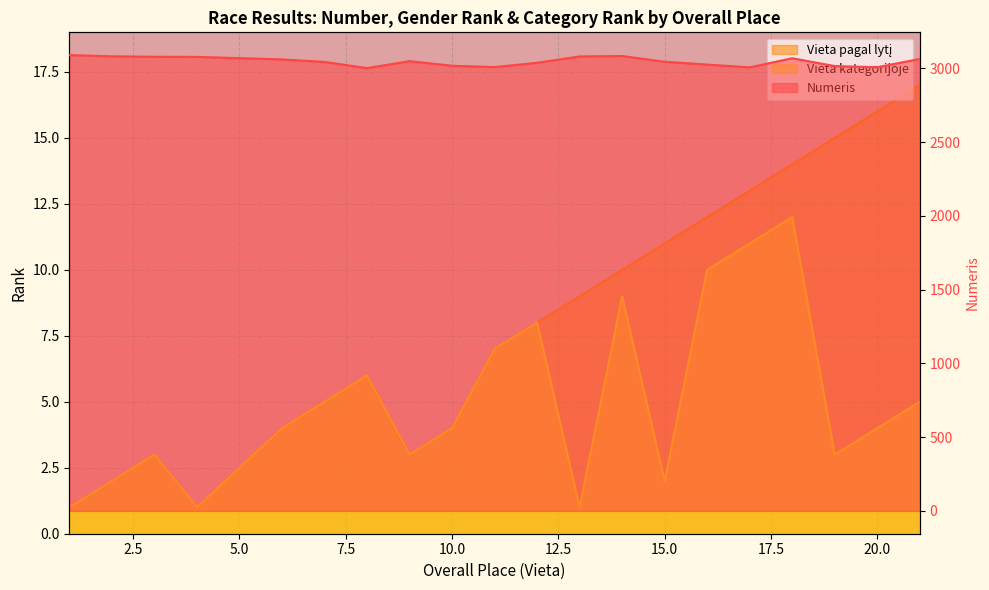

What is the difference between the maximum and second lowest values in the Vieta pagal lytį series?

16